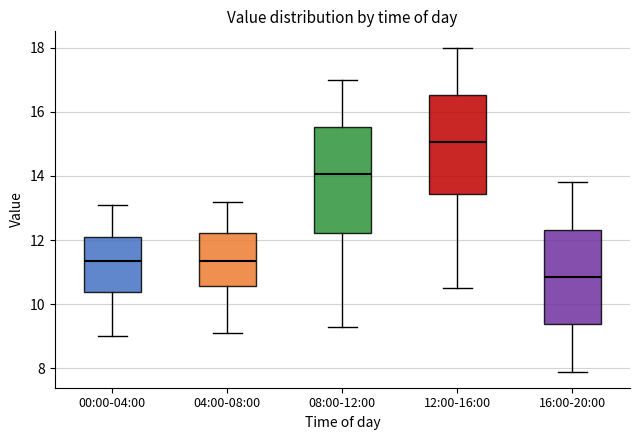

Comparing the boxes themselves (not the whiskers), which one is the tallest?

08:00-12:00